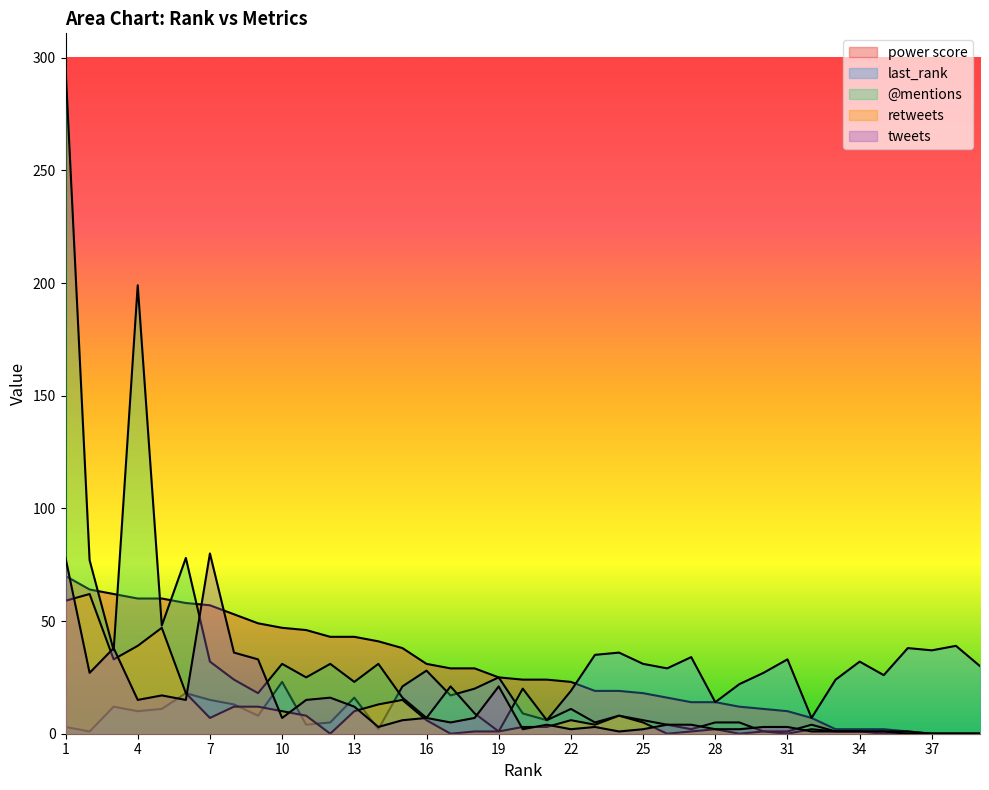

Which category has the highest value in the power score series?

1